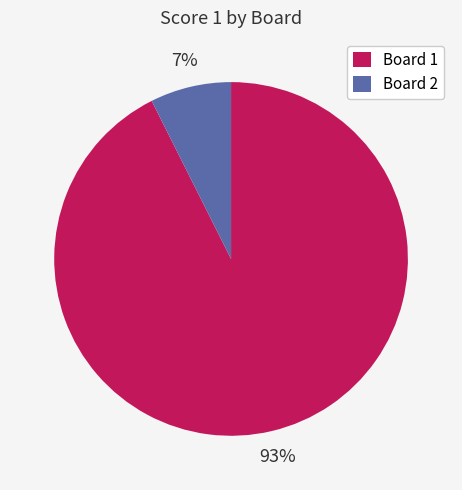

The Board 2 slice represents 1% of the pie. True or false?

False